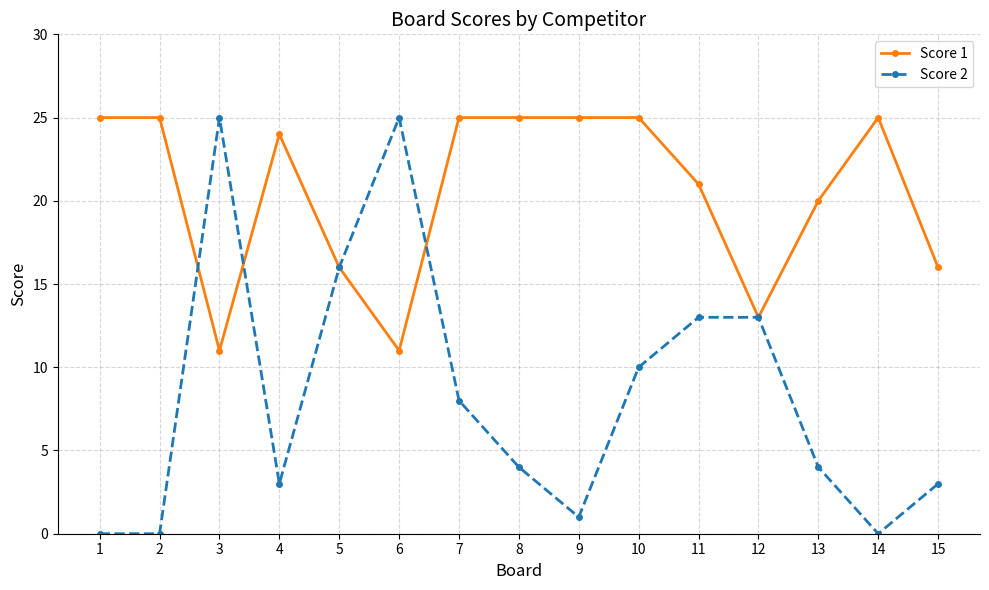

What is the highest value of the Score 2 series?

25